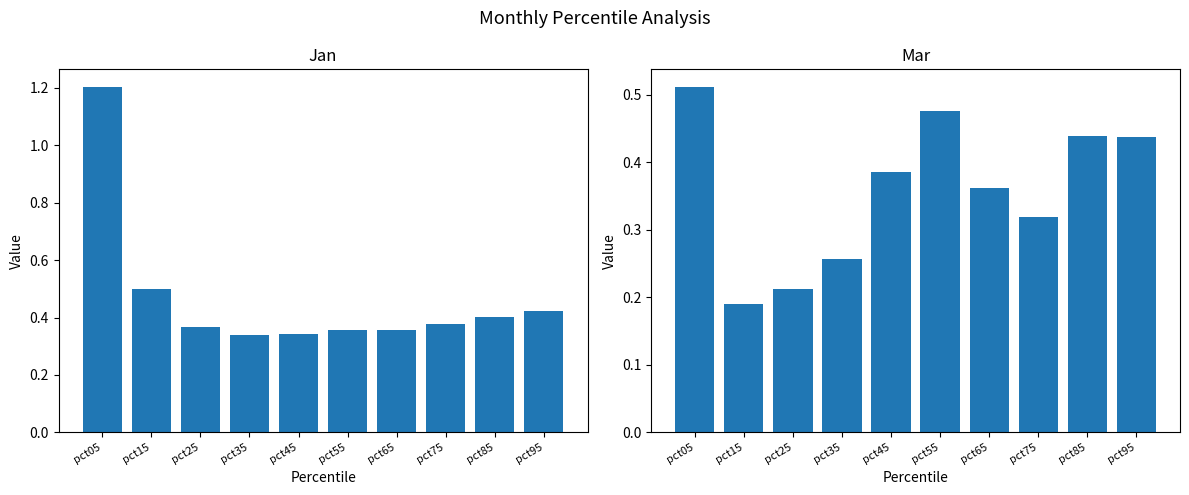

What is the sum of all Mar values?

3.6